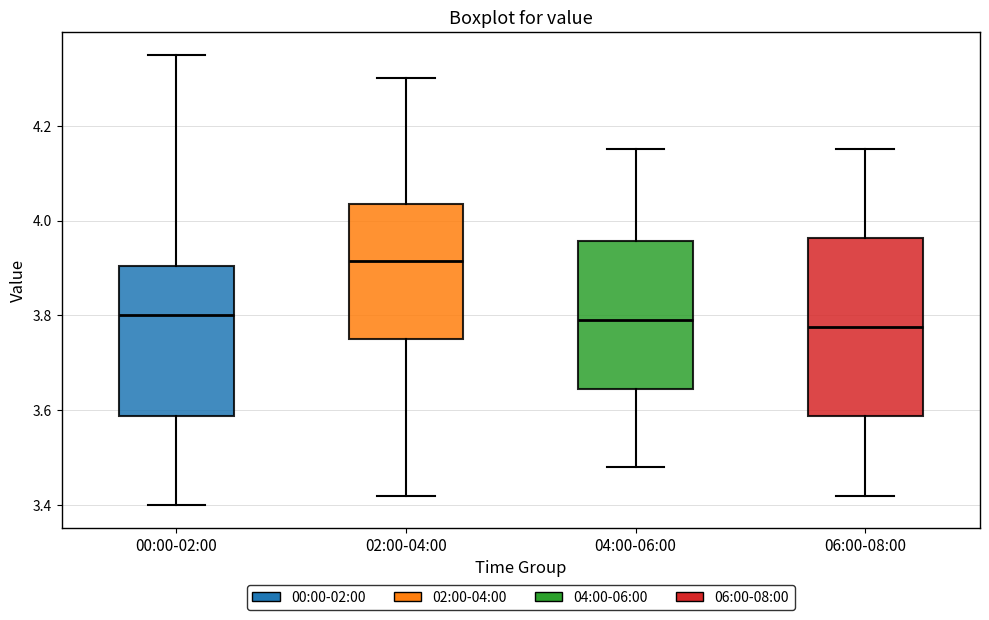

Reading left to right, transcribe this box plot: for each box, give where its median line is, the range the box spans, and where its two whiskers end, as read against the y-axis. The values are not printed on the chart, so give them approximately, as read against the axis.

00:00-02:00: median 3.80, box 3.58 to 3.90, whiskers 3.40 to 4.36
02:00-04:00: median 3.92, box 3.76 to 4.04, whiskers 3.42 to 4.30
04:00-06:00: median 3.80, box 3.64 to 3.96, whiskers 3.48 to 4.16
06:00-08:00: median 3.78, box 3.58 to 3.96, whiskers 3.42 to 4.16